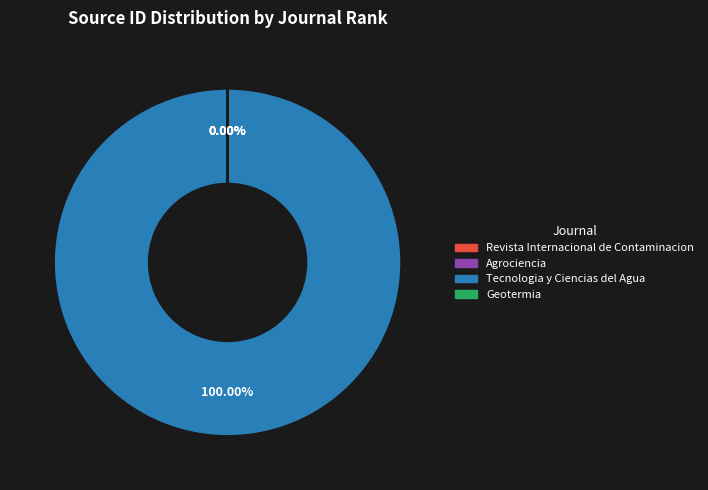

To the nearest percent, what is the difference between the largest and smallest slice percentages?

100%